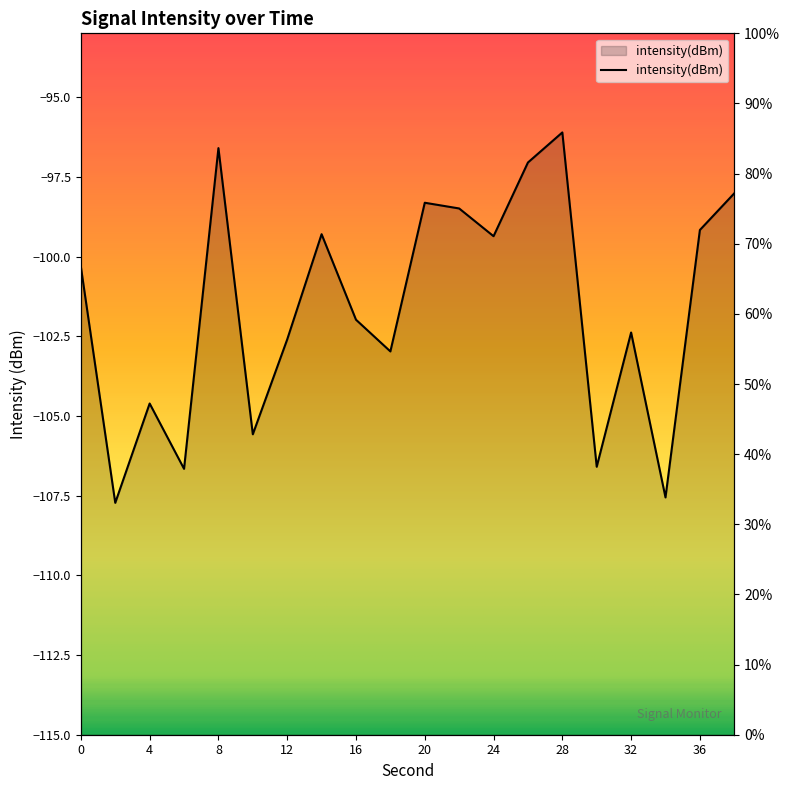

What is the value of the 7th point from the left?

56.4